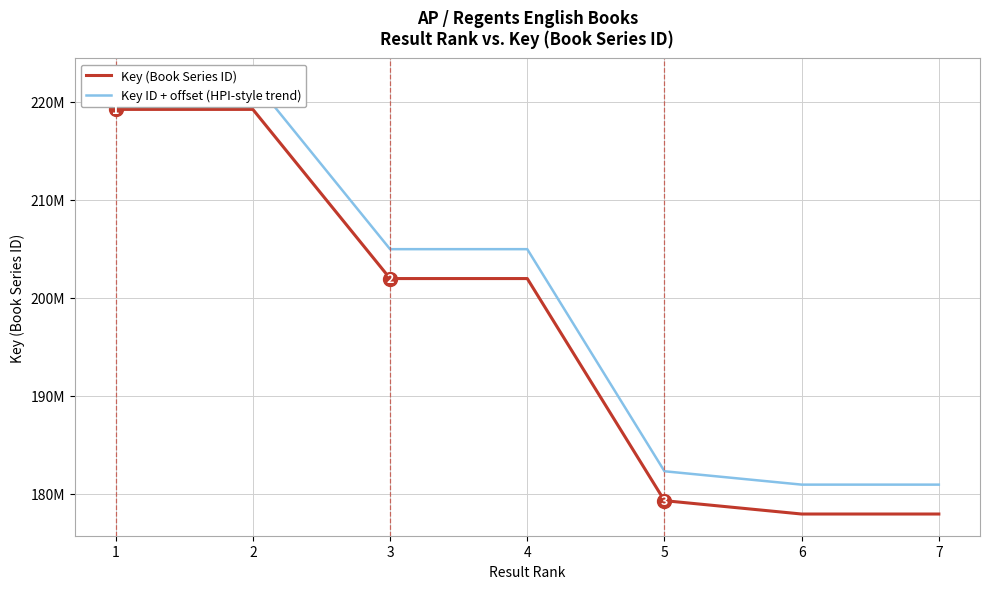

Reading left to right, transcribe all the data shown in this chart.

Key ID + offset (HPI-style trend): 222226697	222226657	204961425	204961386	182293228	180928885	180928813
Key (Book Series ID): 219226697	219226657	201961425	201961386	179293228	177928885	177928813